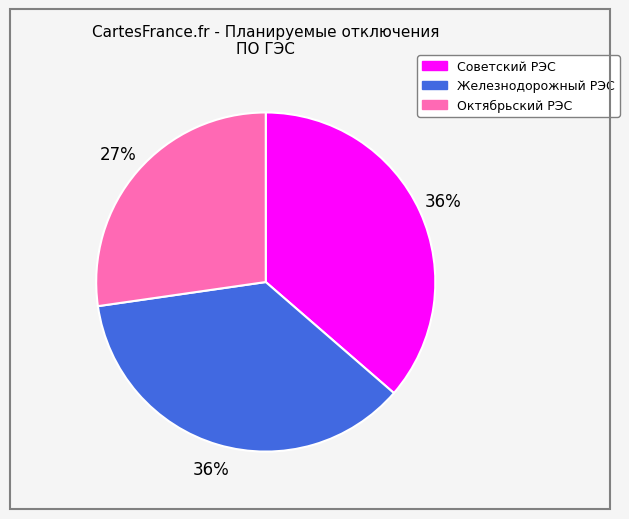

How many segments does this pie chart have?

3